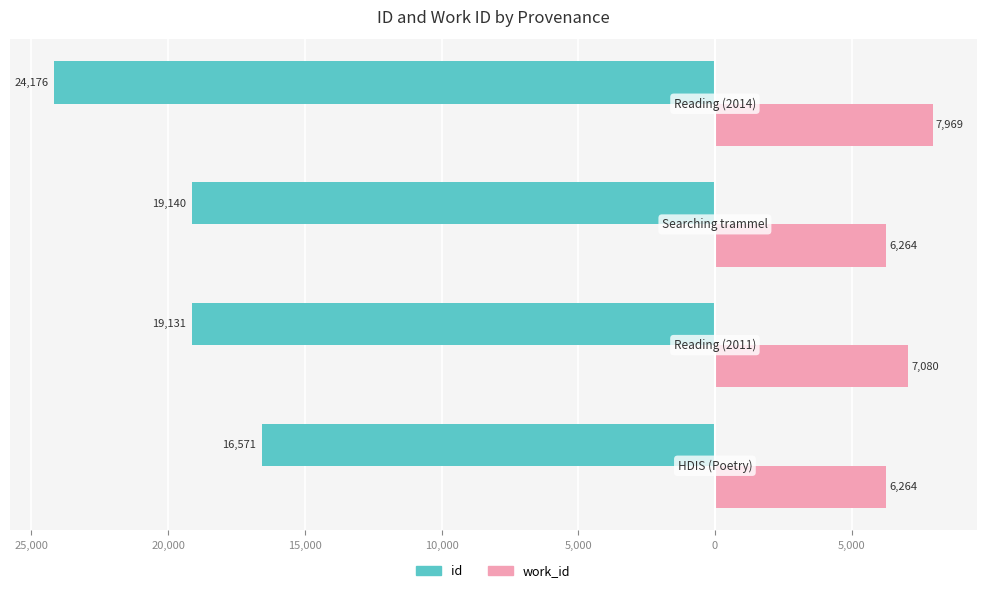

Which series has the largest range (max minus min)?

id